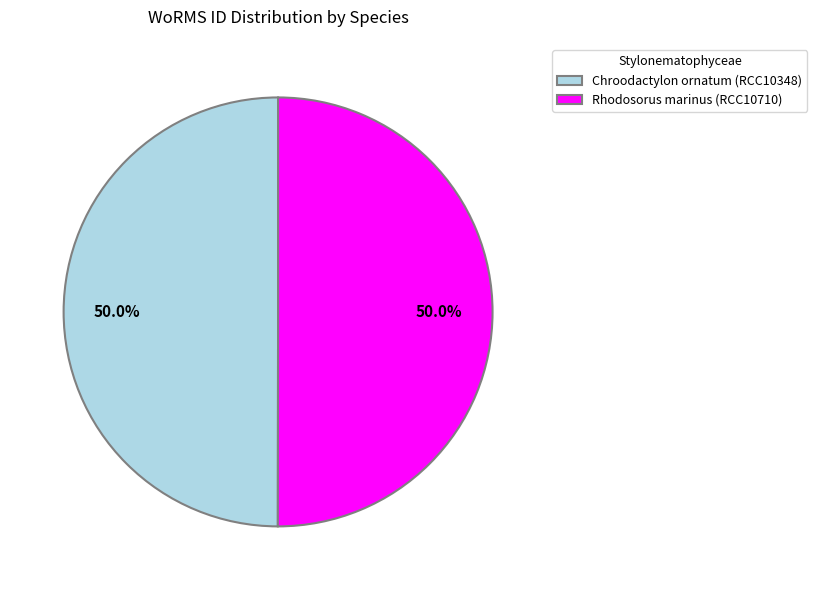

To the nearest percent, what portion does Chroodactylon ornatum (RCC10348) represent?

50%